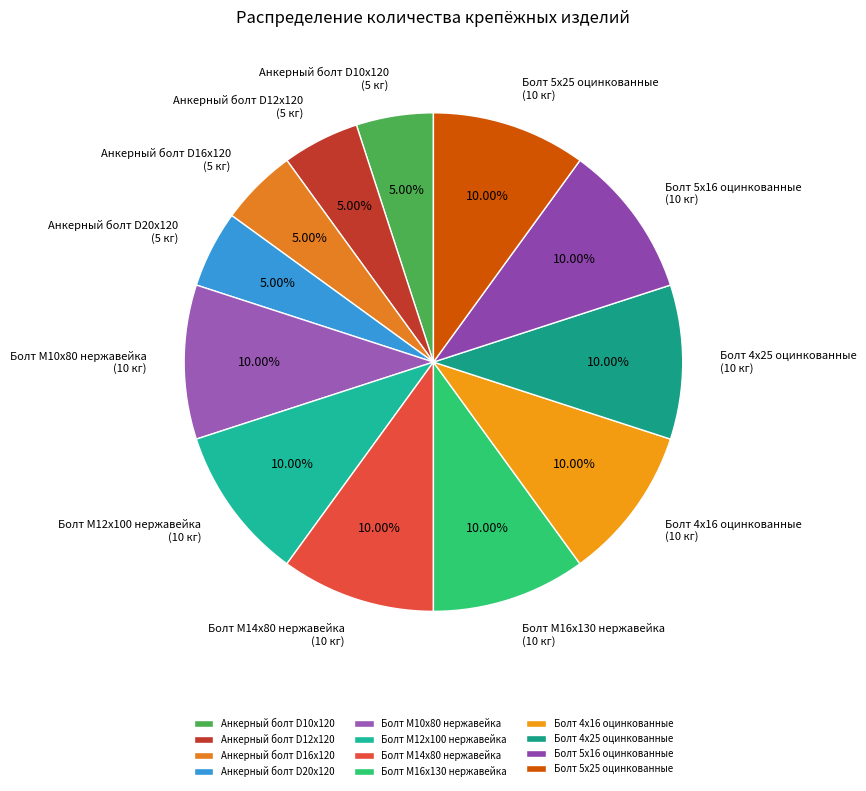

The Болт М14х80 нержавейка slice represents 10% of the pie. True or false?

True